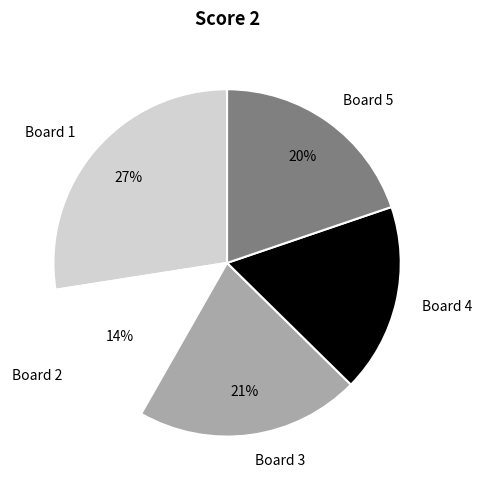

To the nearest percent, what is the difference between the largest and smallest slice percentages?

13%